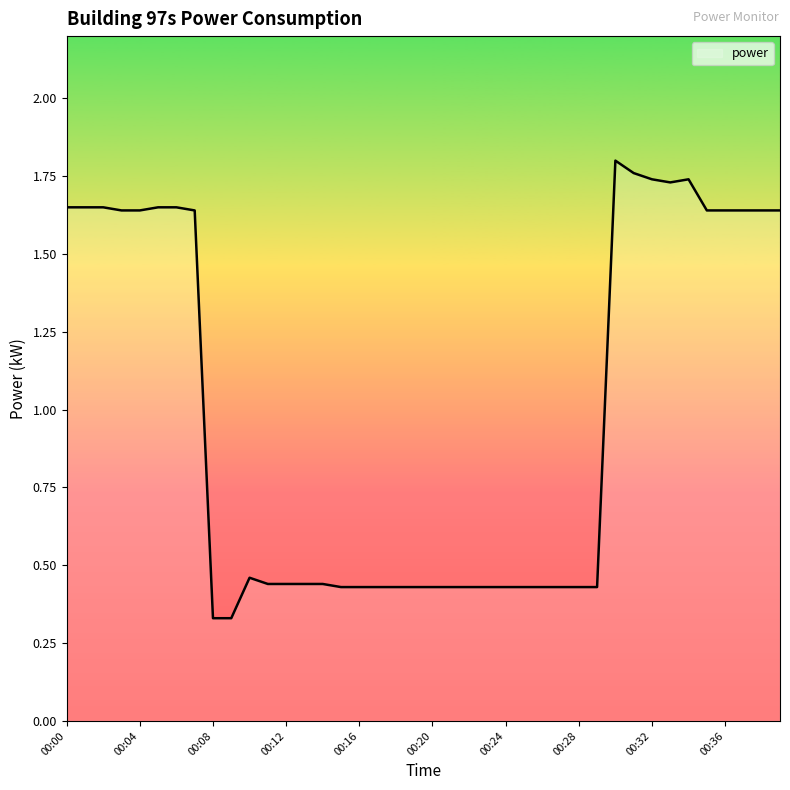

What is the difference between the maximum and minimum values?

1.5